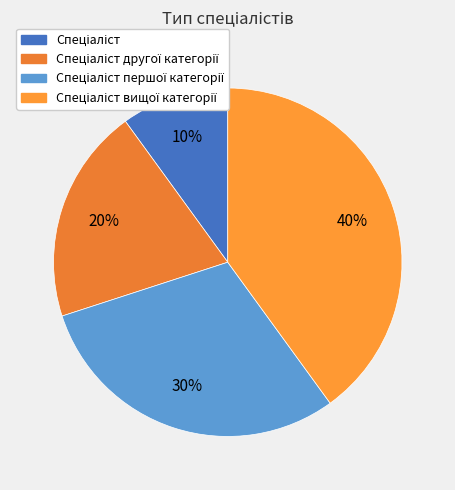

Does any single category account for the majority?

No